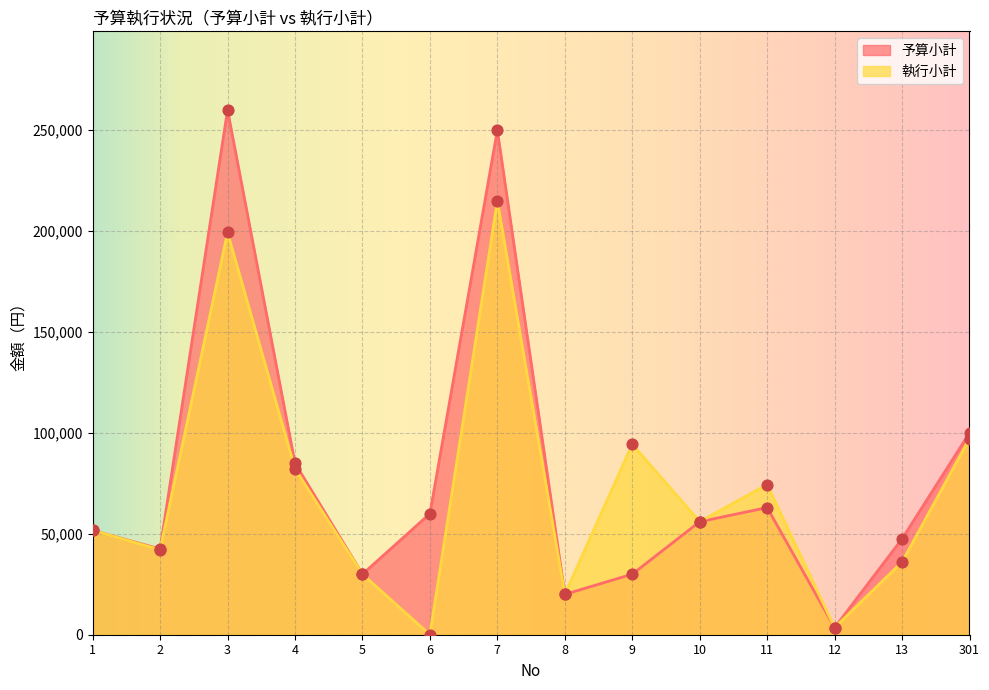

What are all the series names shown in the legend?

予算小計, 執行小計